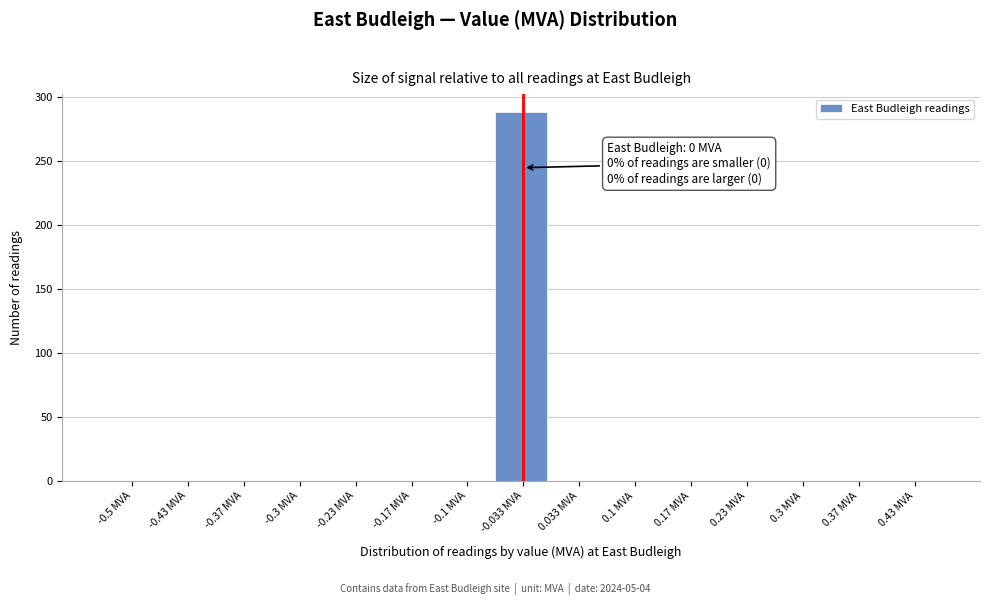

Reading right to left, transcribe all the data shown in this chart.

0.43 MVA=0	0.37 MVA=0	0.3 MVA=0	0.23 MVA=0	0.17 MVA=0	0.1 MVA=0	0.033 MVA=0	-0.033 MVA=288	-0.1 MVA=0	-0.17 MVA=0	-0.23 MVA=0	-0.3 MVA=0	-0.37 MVA=0	-0.43 MVA=0	-0.5 MVA=0